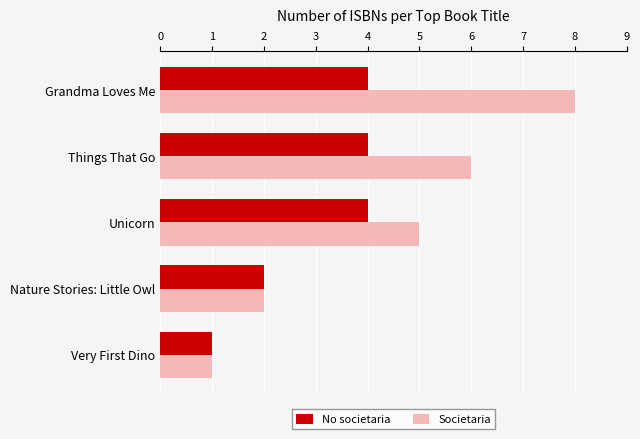

List the labels in order of Societaria value, largest first.

Grandma Loves Me, Things That Go, Unicorn, Nature Stories: Little Owl, Very First Dino